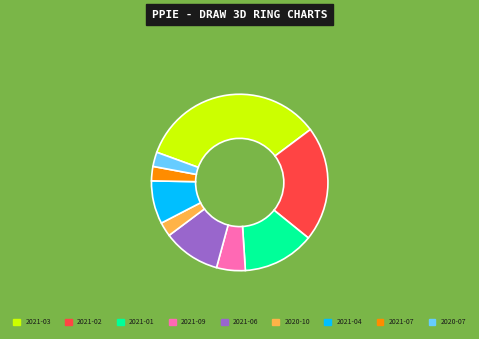

How many segments does this pie chart have?

9